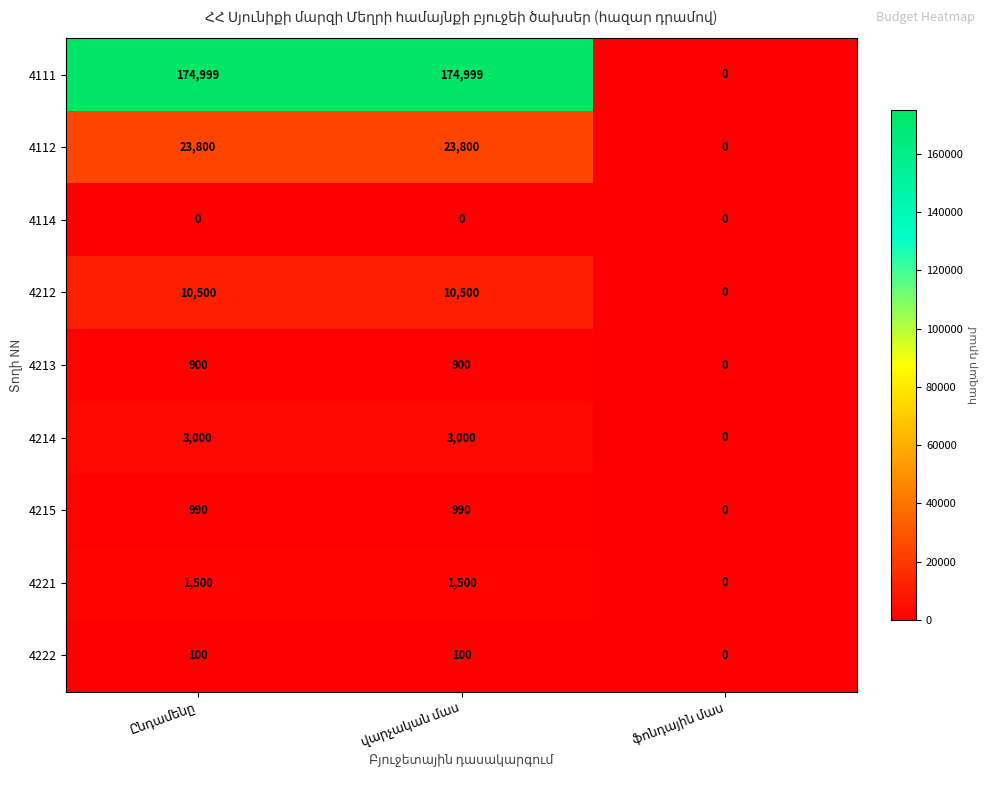

Which series has the largest total across all categories?

4111